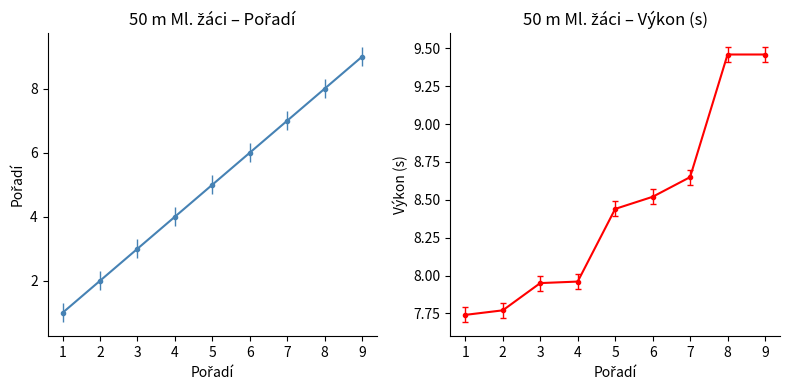

What is the sum of the Pořadí values at 4 and 9?

13.0